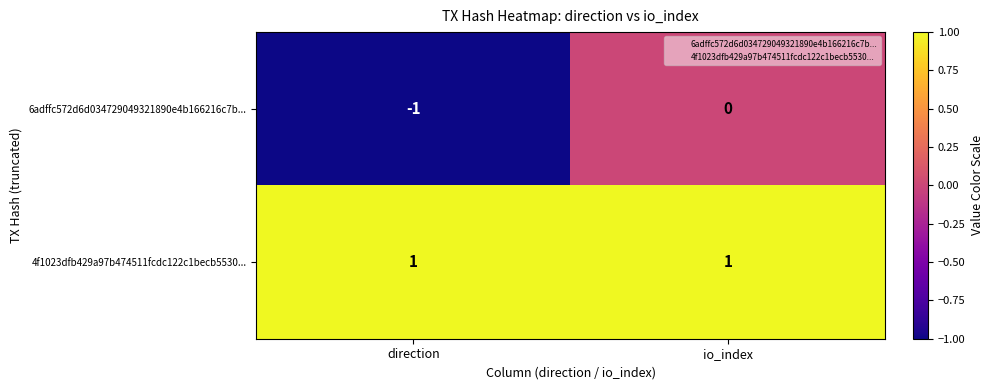

At io_index, list the series in order from largest to smallest.

4f1023dfb429a97b474511fcdc122c1becb5530..., 6adffc572d6d034729049321890e4b166216c7b...